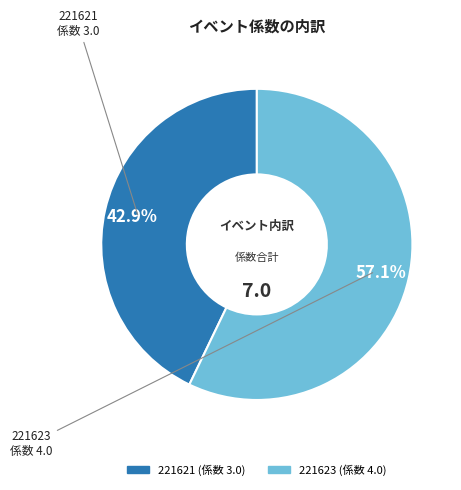

What percentage is the 221621 slice, to the nearest percent?

43%